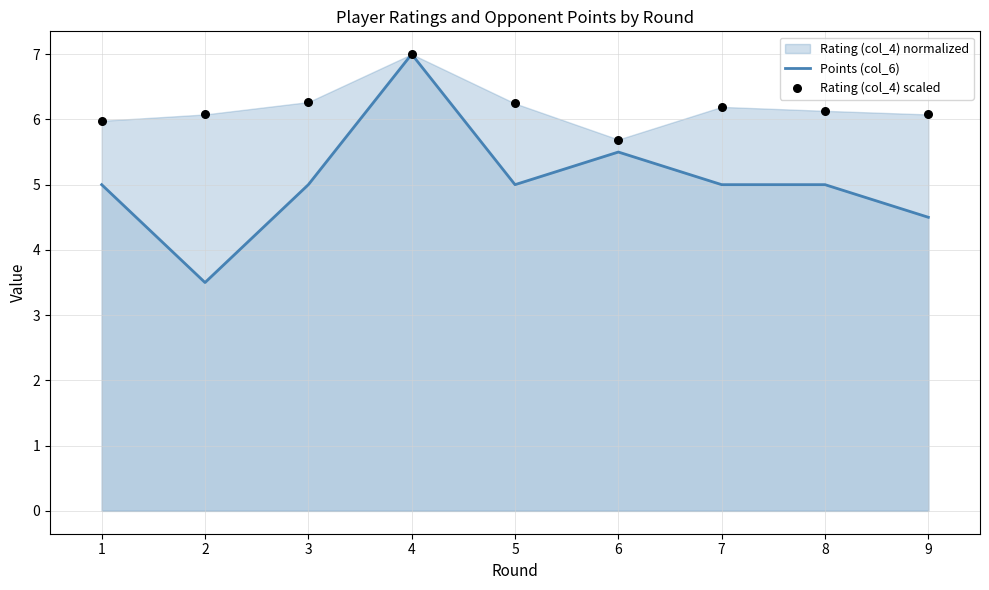

Is the value of Rating (col_4) scaled at 6 greater than the value of Points (col_6) at 5?

Yes